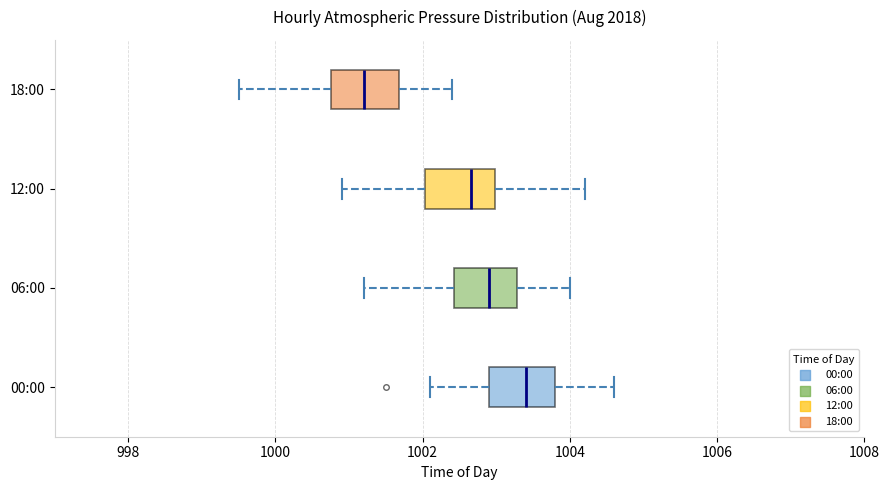

Reading bottom to top, transcribe this box plot: for each box, give where its median line is, the range the box spans, and where its two whiskers end, as read against the x-axis. The values are not printed on the chart, so give them approximately, as read against the axis.

00:00: median 1003.4, box 1003.0 to 1003.8, whiskers 1002.2 to 1004.6
06:00: median 1003.0, box 1002.4 to 1003.2, whiskers 1001.2 to 1004.0
12:00: median 1002.6, box 1002.0 to 1003.0, whiskers 1001.0 to 1004.2
18:00: median 1001.2, box 1000.8 to 1001.6, whiskers 999.6 to 1002.4